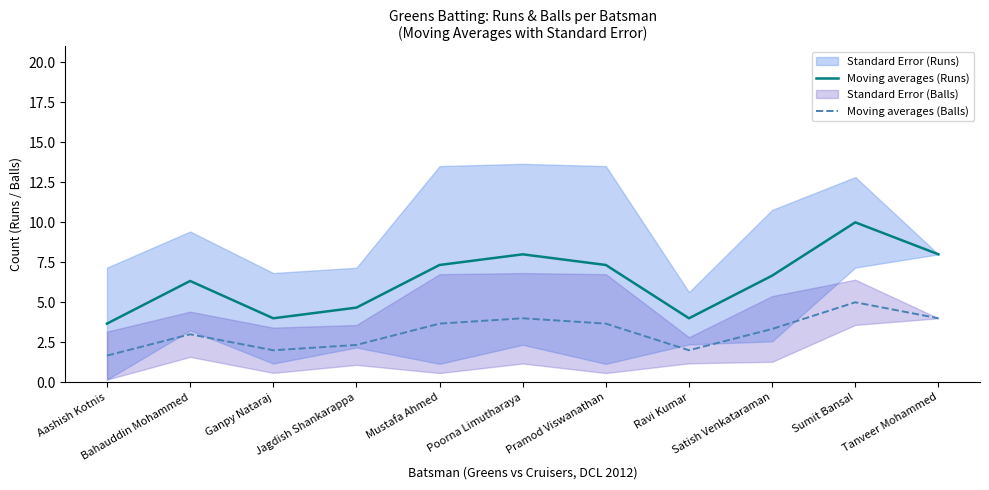

True or false: Moving averages (Balls) and Moving averages (Runs) intersect in this chart.

False